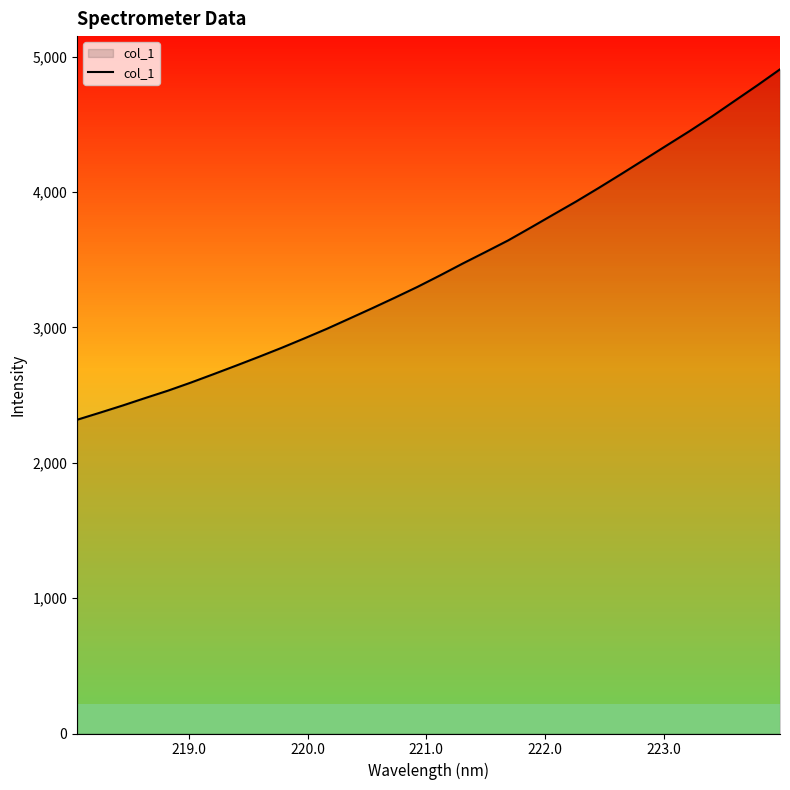

What is the maximum value shown in the chart?

4906.3